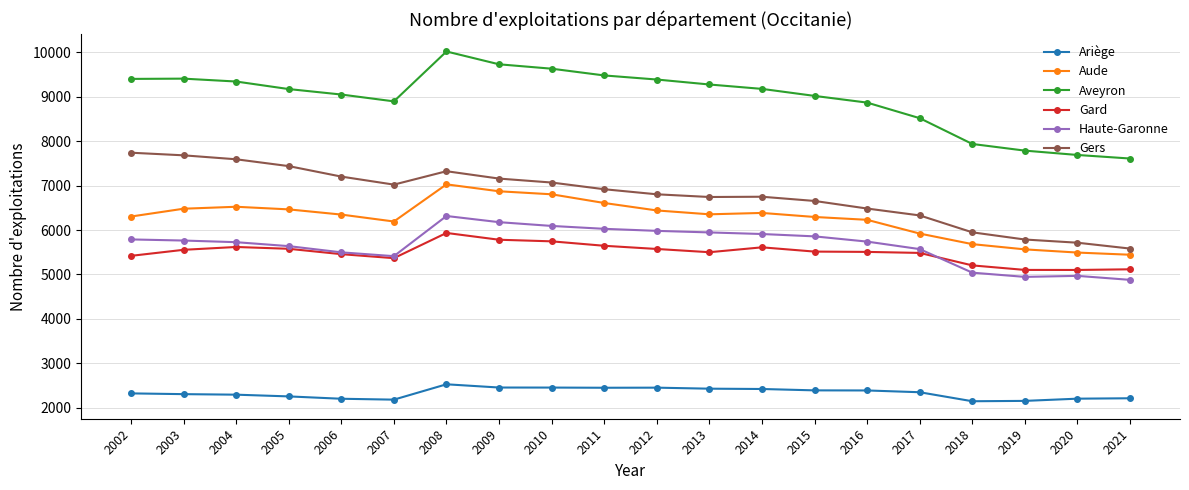

Rank the series by their maximum value, from highest to lowest.

Aveyron, Gers, Aude, Haute-Garonne, Gard, Ariège